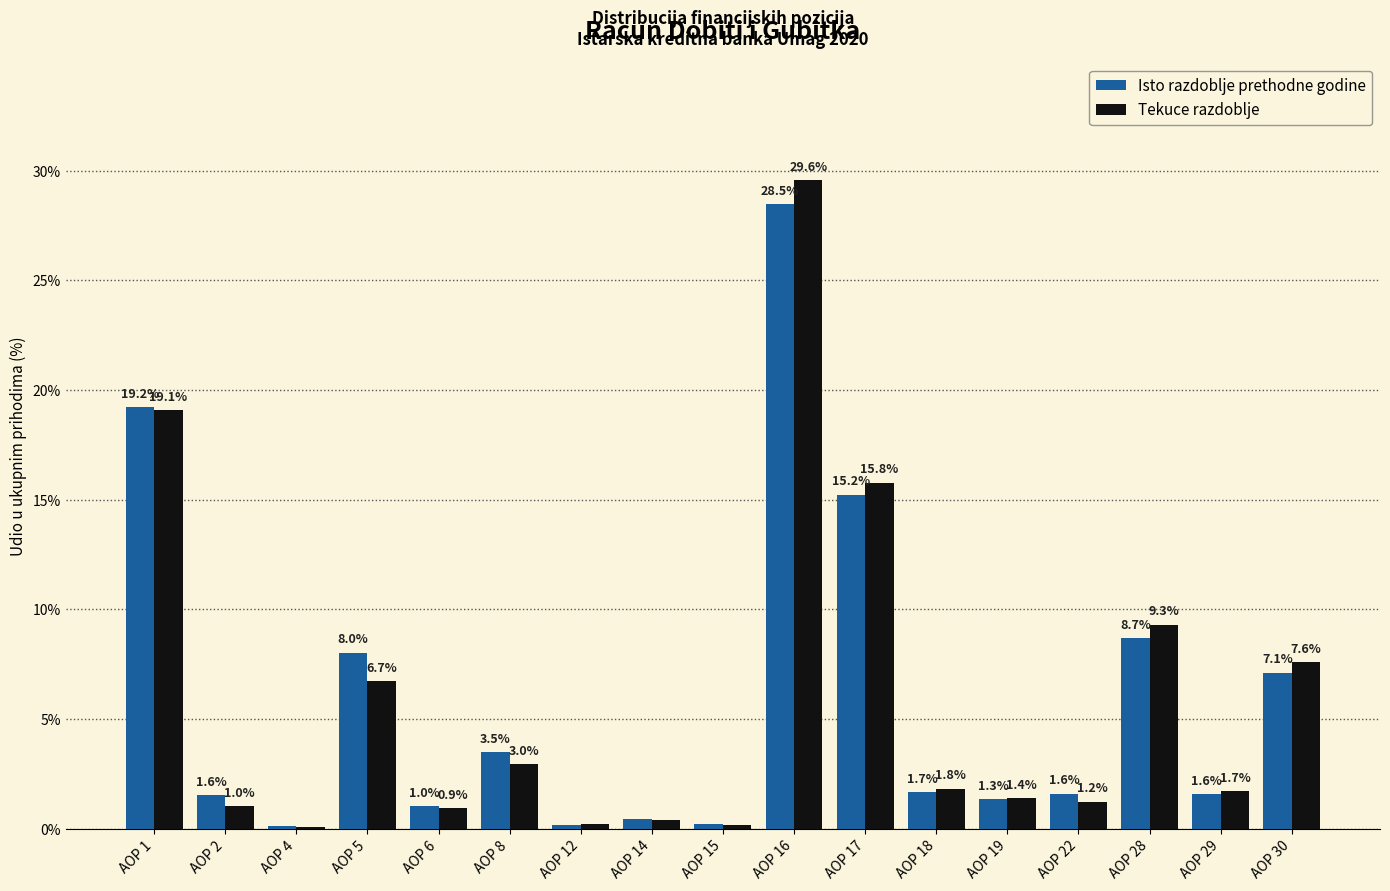

True or false: Isto razdoblje prethodne godine has a value of 25.2 at AOP 1.

False